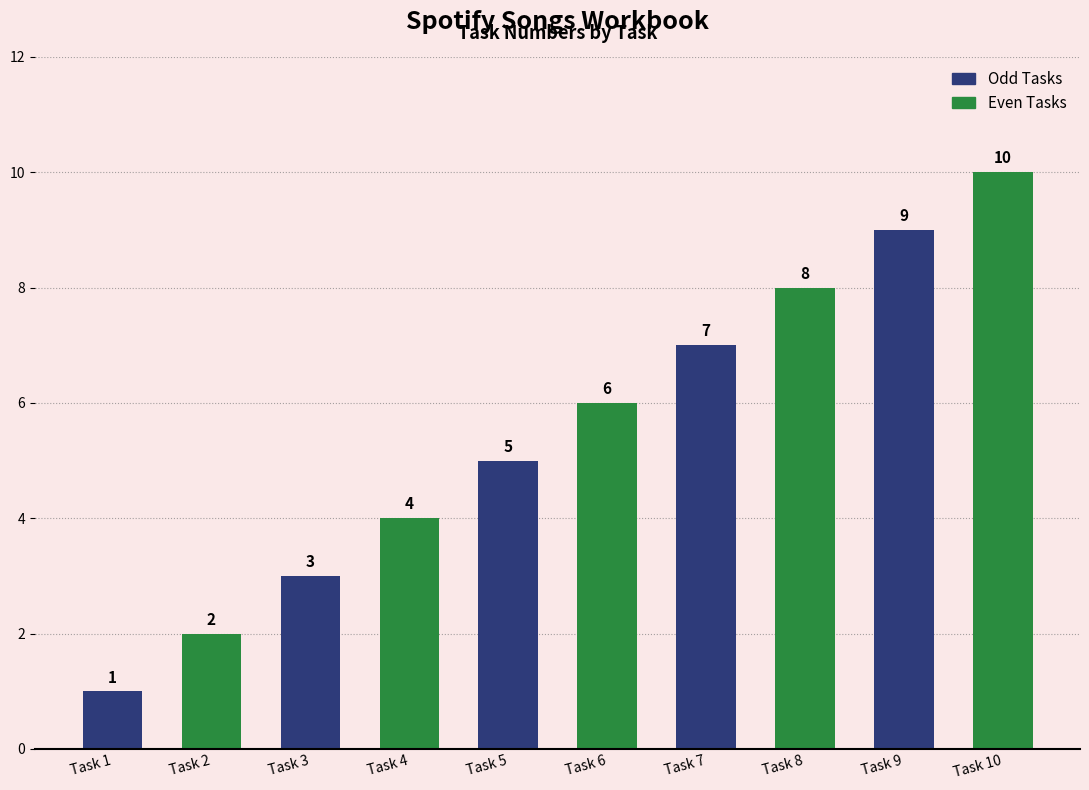

Reading left to right, what are all the values shown in this chart?

Task 1=1	Task 2=2	Task 3=3	Task 4=4	Task 5=5	Task 6=6	Task 7=7	Task 8=8	Task 9=9	Task 10=10